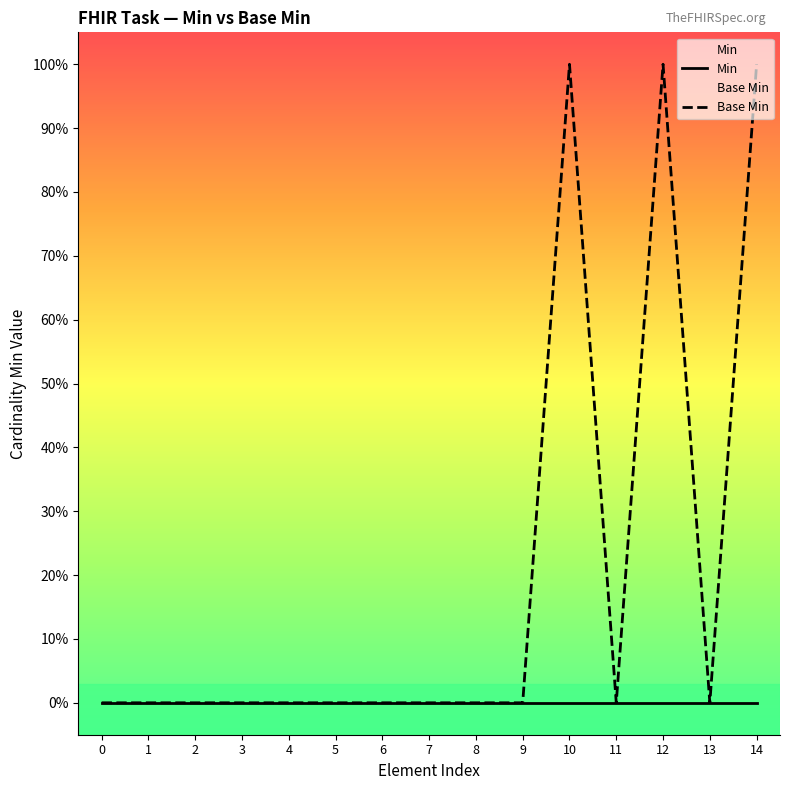

Where is the first local maximum for Base Min?

10